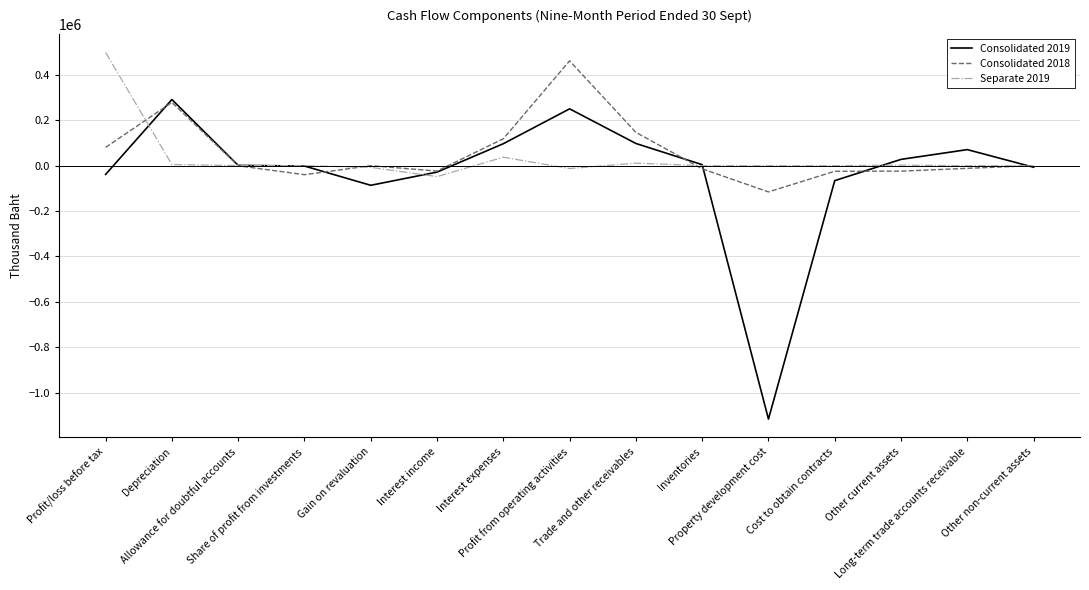

Is the value of Consolidated 2018 at Profit/loss before tax greater than the value of Consolidated 2019 at Inventories?

Yes